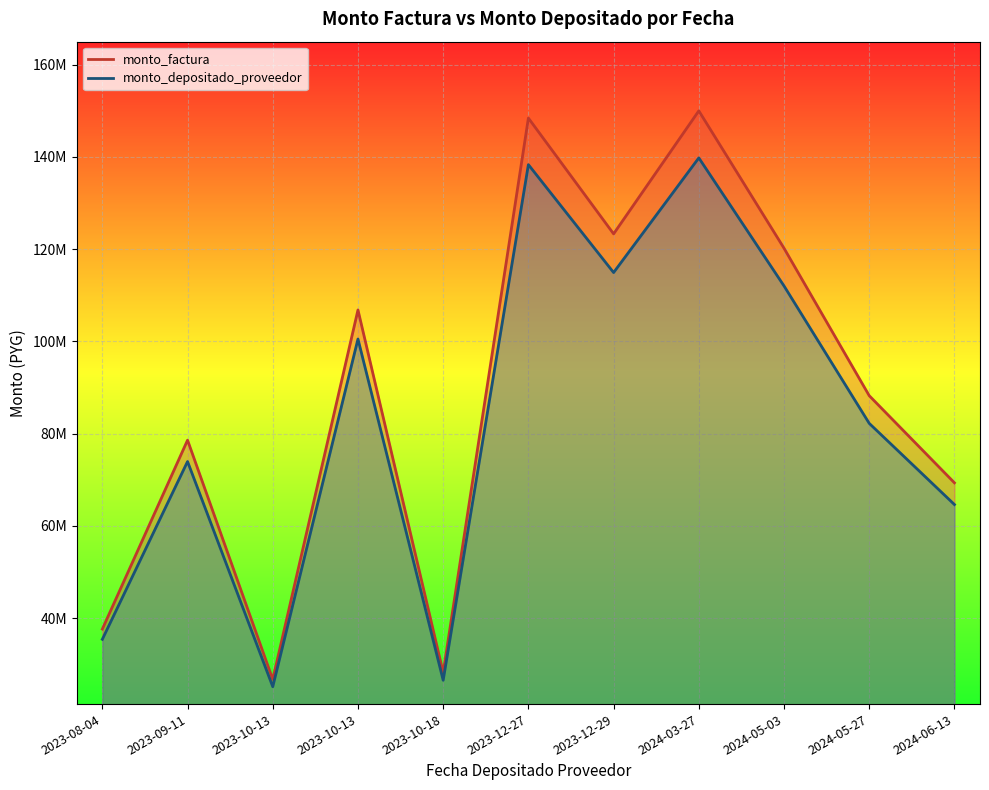

What is the sum of the monto_depositado_proveedor values at 2023-12-27 and 2024-03-27?

278136760